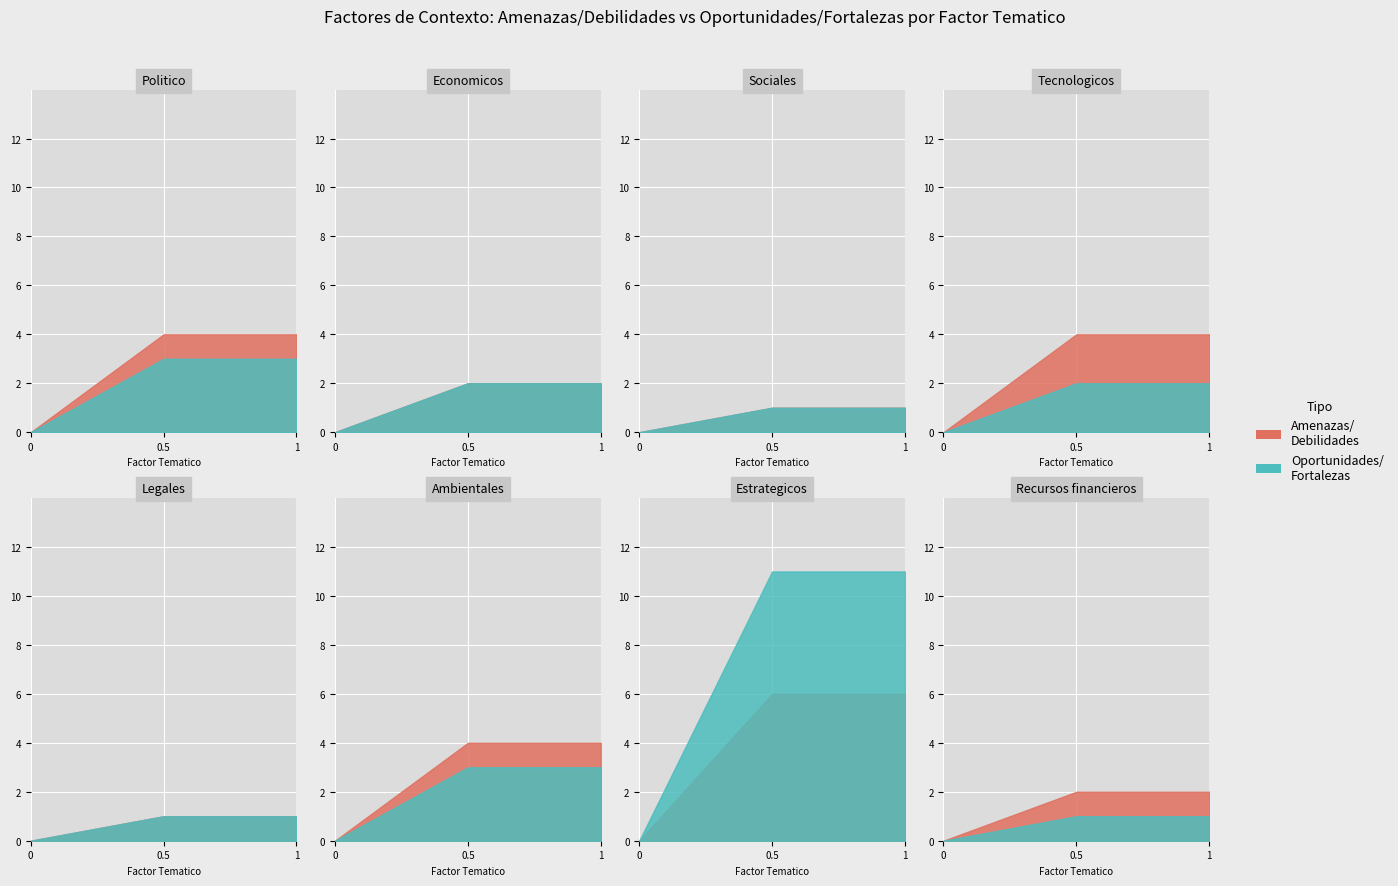

Does the chart display data point markers on the line(s)?

No